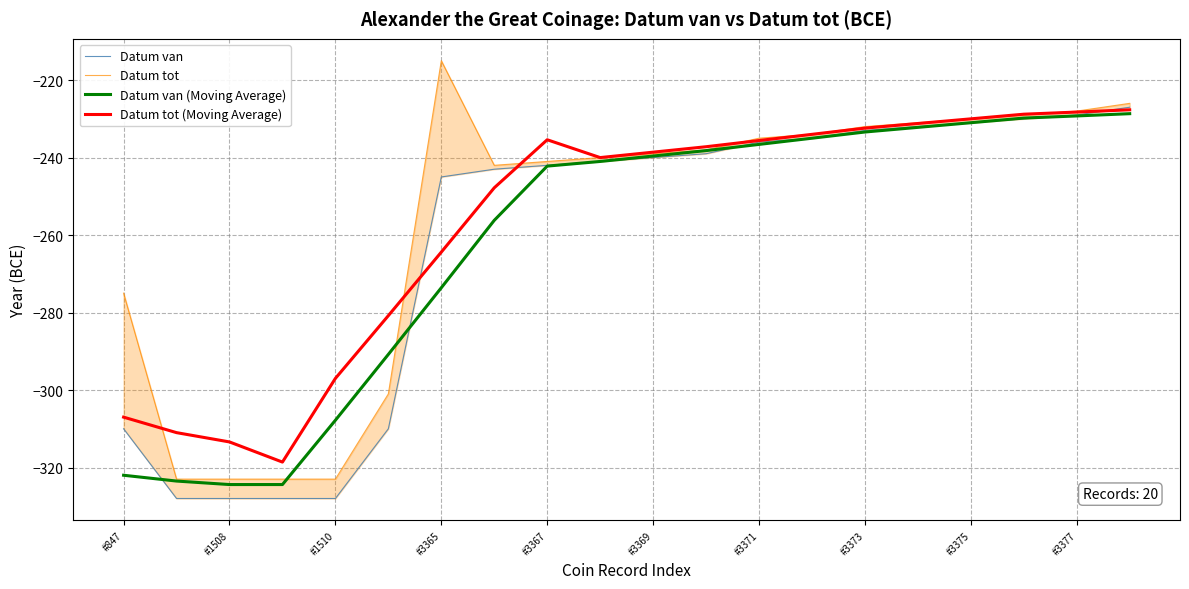

What are all the series names shown in the legend?

Datum van, Datum tot, Datum van (Moving Average), Datum tot (Moving Average)